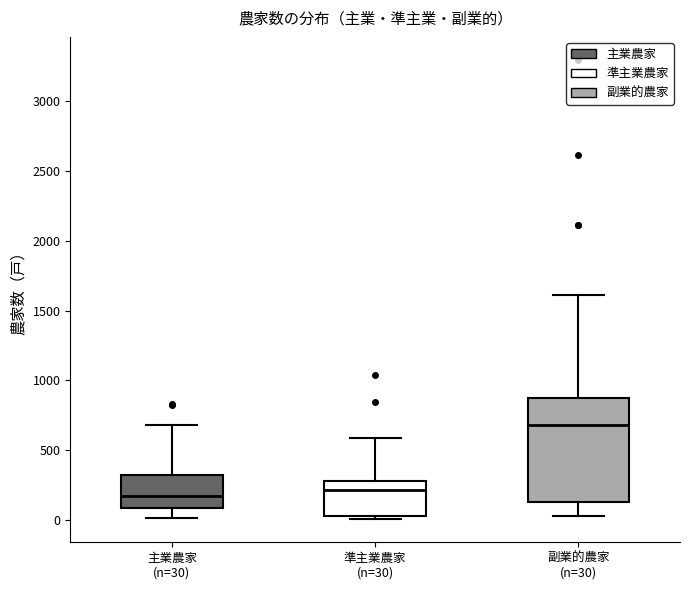

Which box is the tallest, from its lower edge to its upper edge?

副業的農家 (n=30)